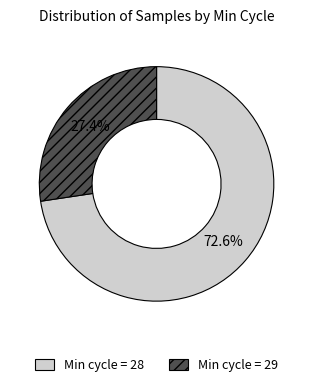

How many segments does this pie chart have?

2